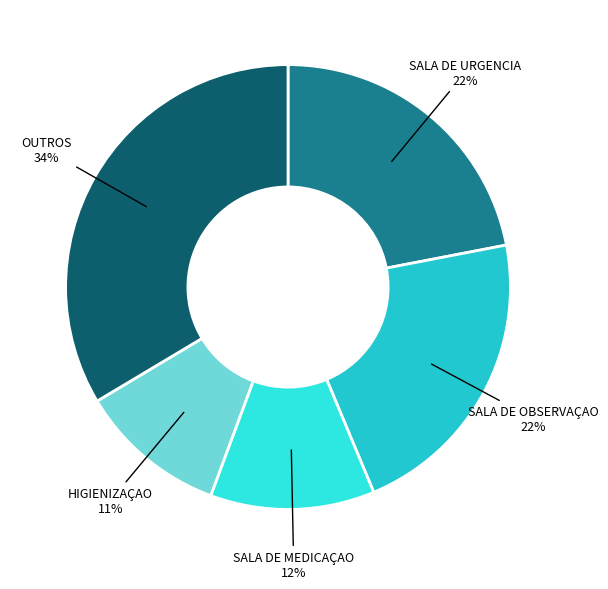

Which slice is the largest?

OUTROS